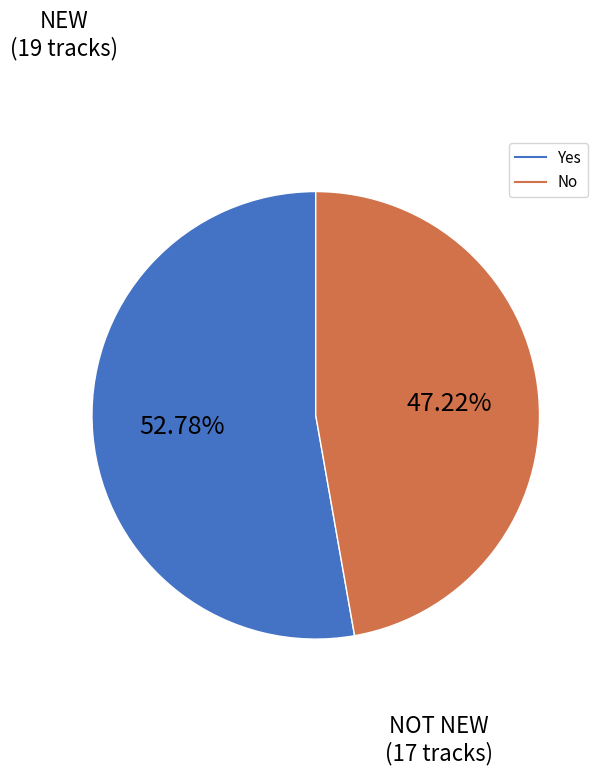

To the nearest percent, what is the difference between the Yes and No slice percentages?

6%